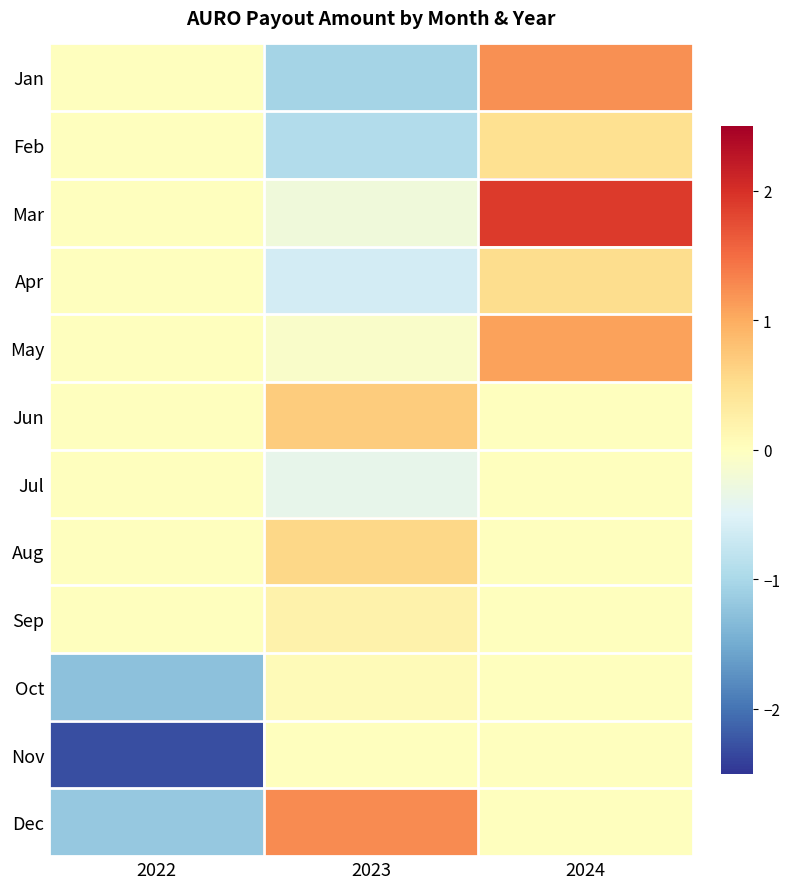

Reading left to right, extract all data points from this chart.

Jan: 2022=0.0	2023=-1.0	2024=1.2
Feb: 2022=0.0	2023=-0.9	2024=0.5
Mar: 2022=0.0	2023=-0.2	2024=1.9
Apr: 2022=0.0	2023=-0.6	2024=0.5
May: 2022=0.0	2023=-0.1	2024=1.1
Jun: 2022=0.0	2023=0.7	2024=0.0
Jul: 2022=0.0	2023=-0.4	2024=0.0
Aug: 2022=0.0	2023=0.6	2024=0.0
Sep: 2022=0.0	2023=0.2	2024=0.0
Oct: 2022=-1.3	2023=0.1	2024=0.0
Nov: 2022=-2.3	2023=0.0	2024=0.0
Dec: 2022=-1.2	2023=1.3	2024=0.0